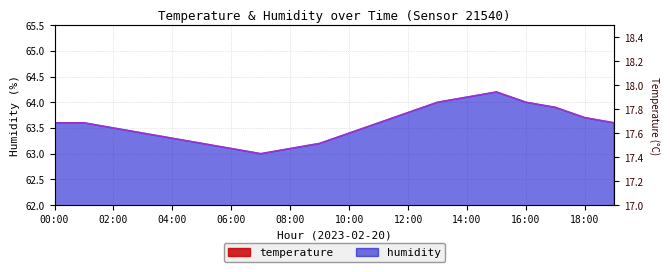

The value of temperature at 11:00 is 24.0. True or false?

False